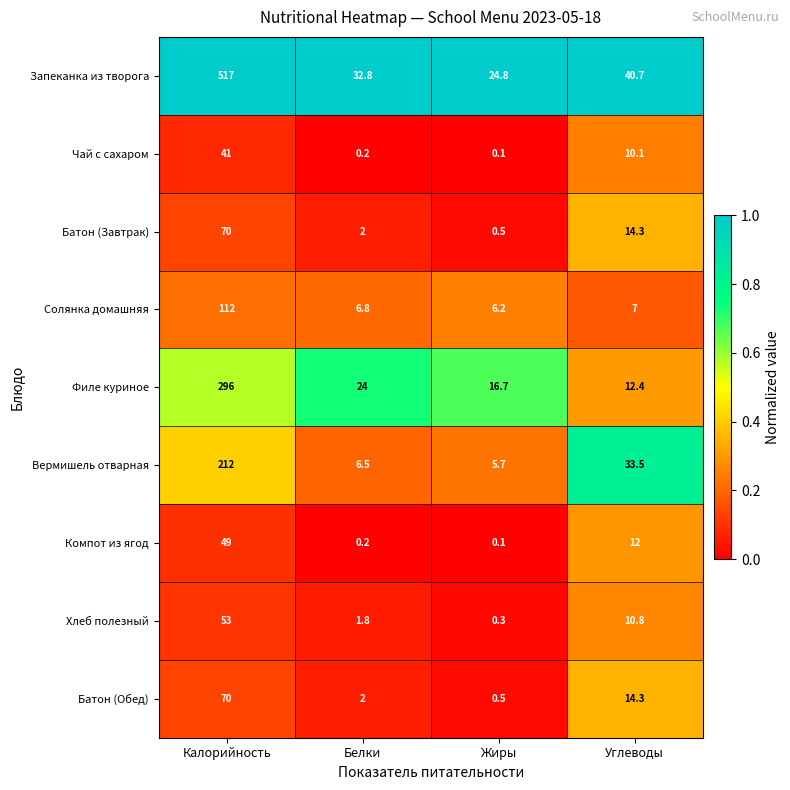

True or false: Запеканка из творога has a value of 27.3 at Углеводы.

False